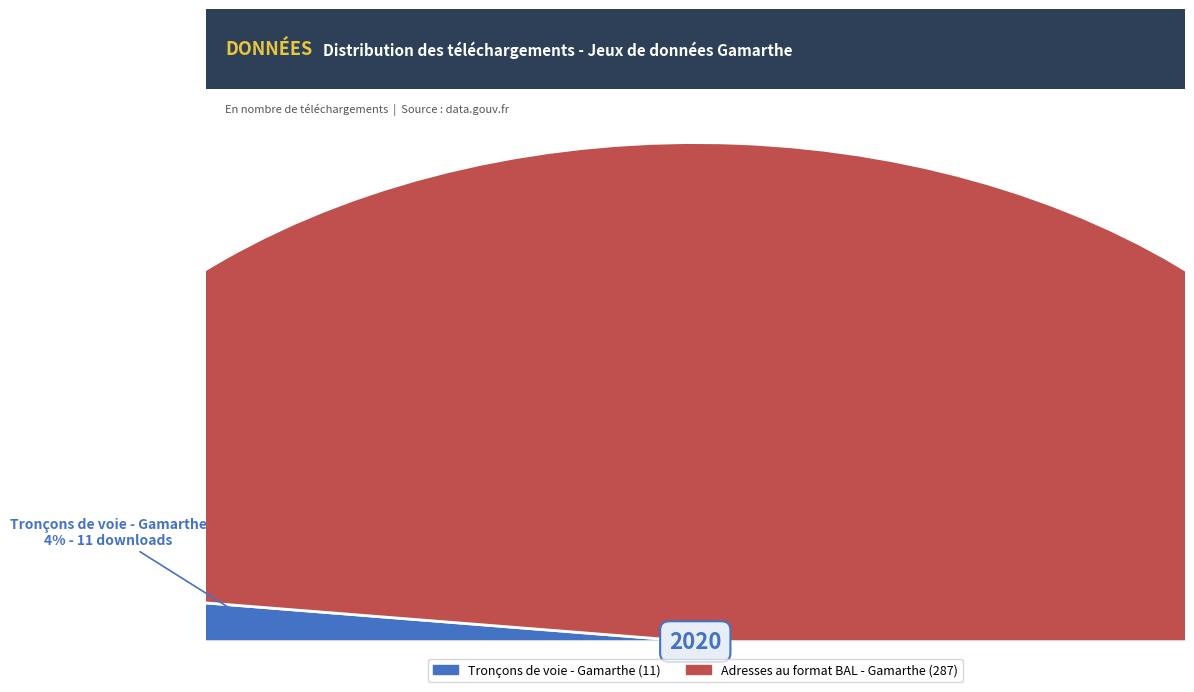

Is Adresses au format BAL - Gamarthe the majority of the pie?

Yes